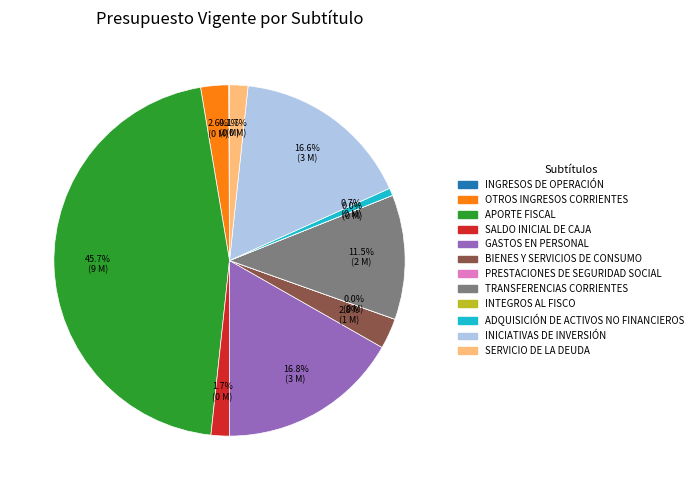

Does GASTOS EN PERSONAL represent more than half of the total?

No